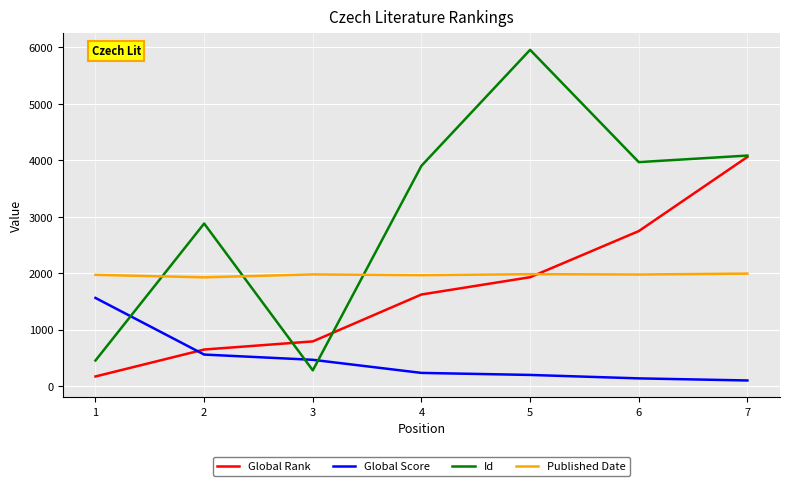

The value of Id at 1 is 454. True or false?

True